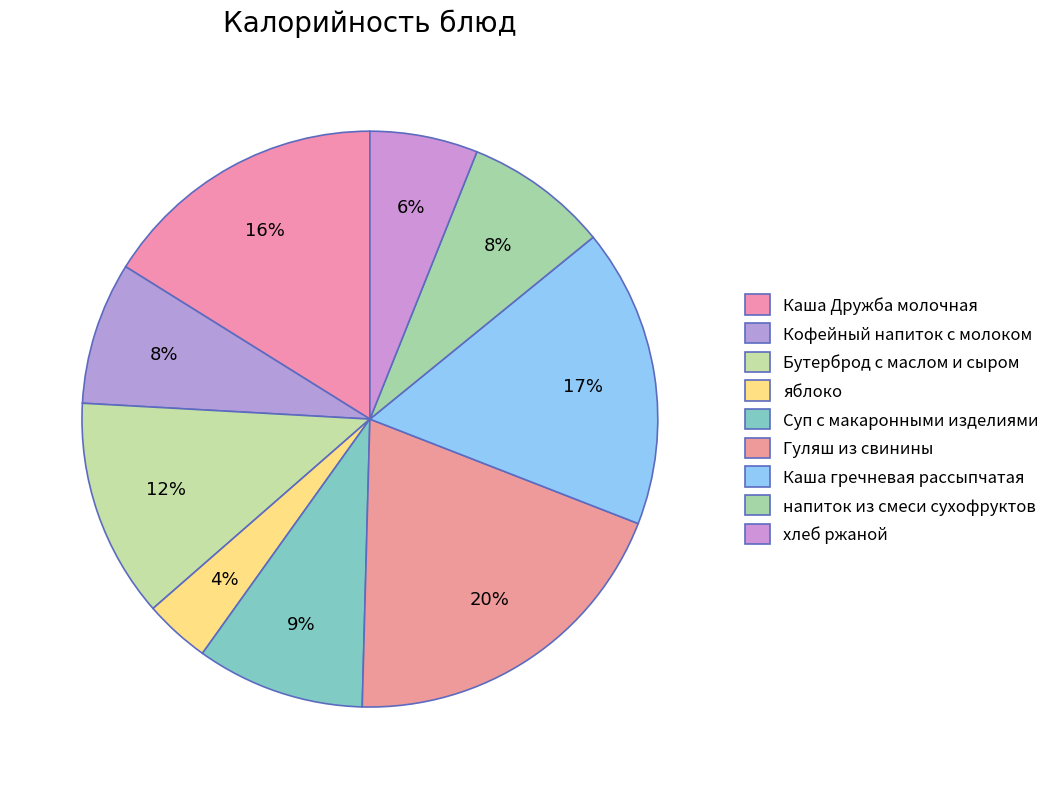

Is there a majority slice in this chart?

No